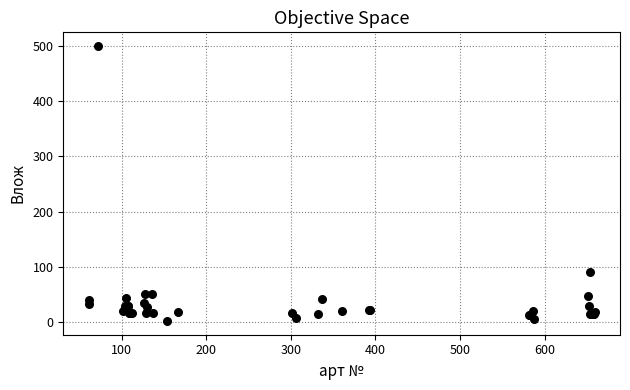

What Y value in the scatter plot is closest to 251?

90